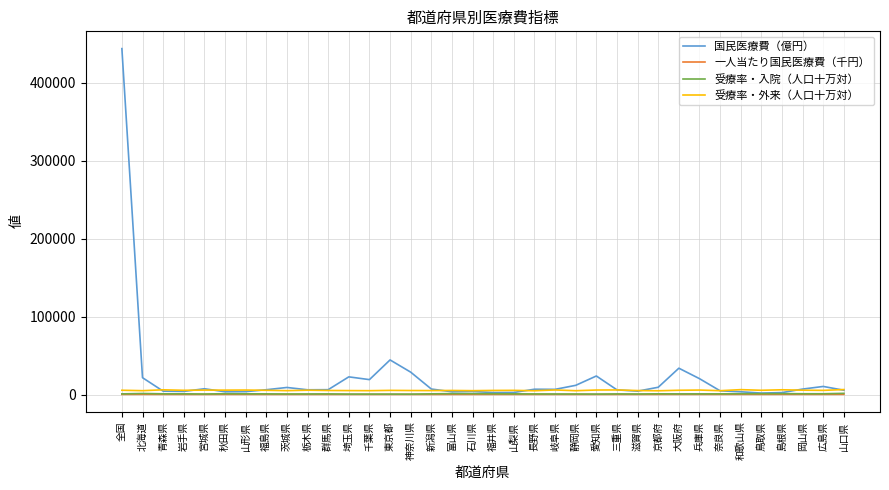

How many lines are shown in the chart?

4